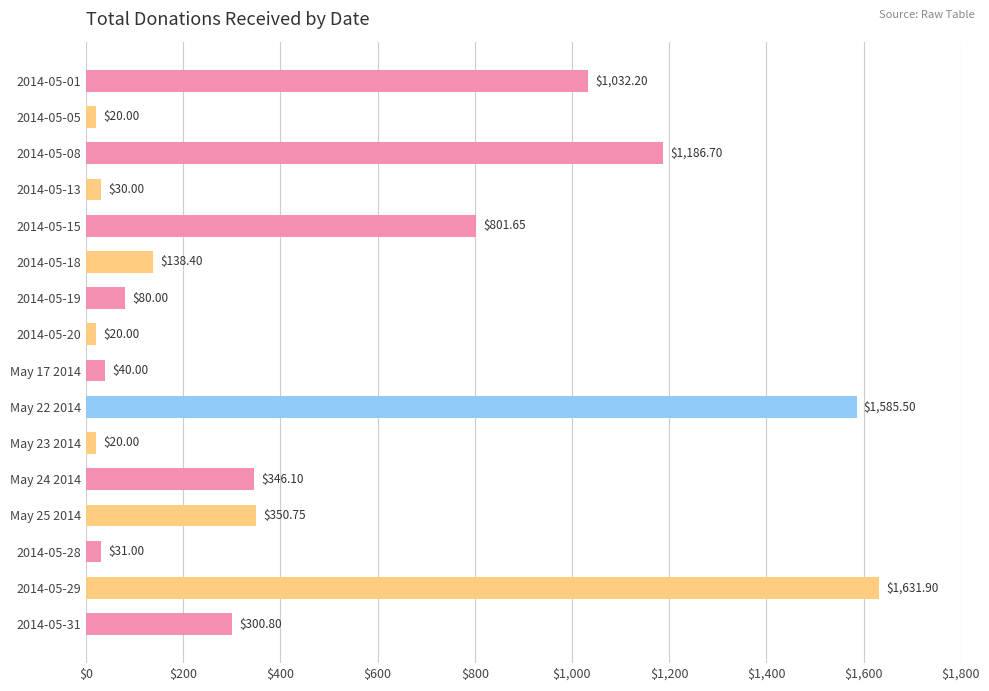

Which label corresponds to the largest value in the chart?

2014-05-29